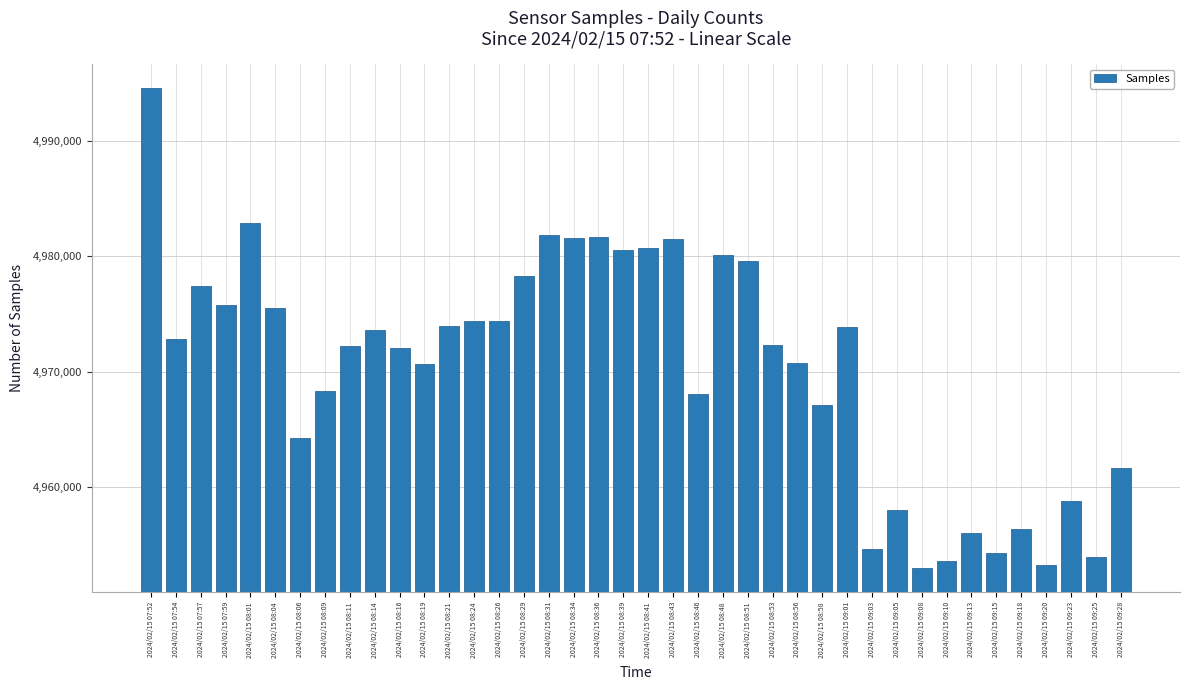

What is the difference between the maximum and minimum values?

41583